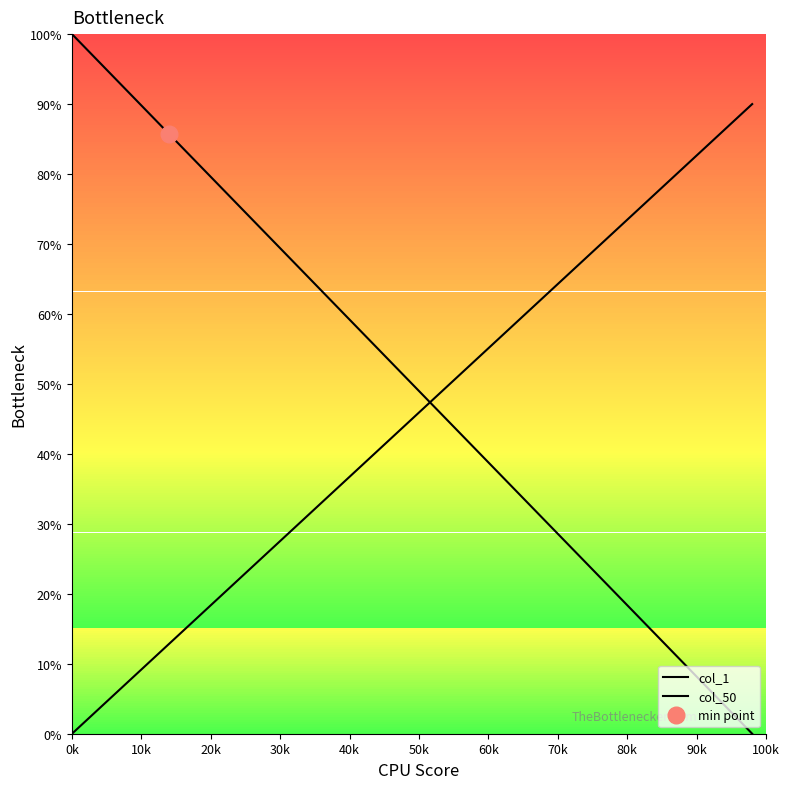

How many series are shown in this chart?

2